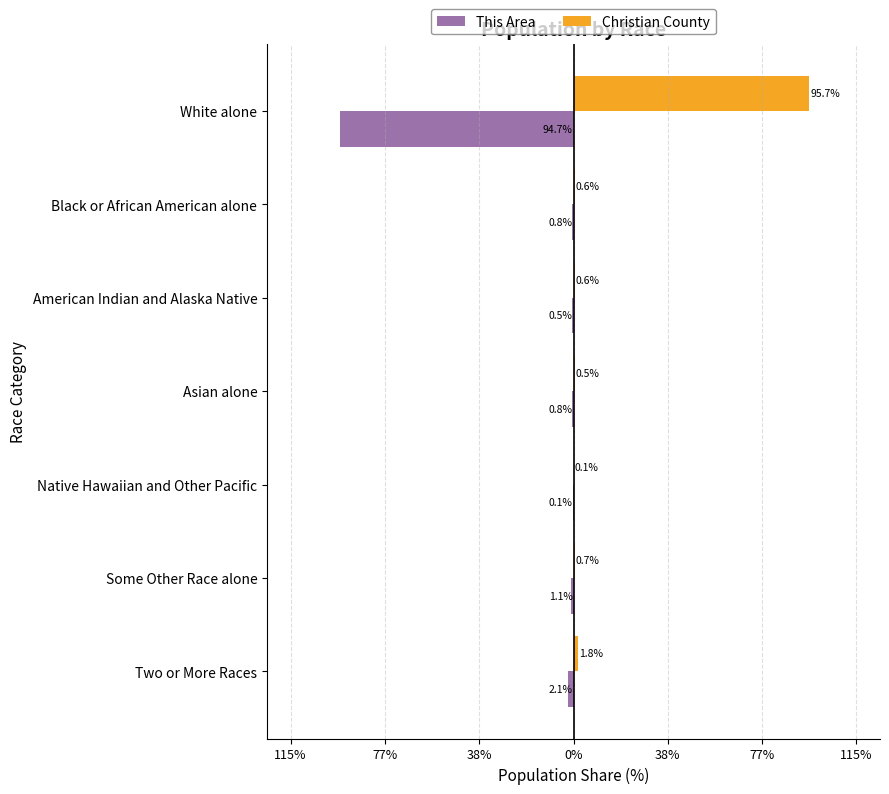

List the series in order of their peak value, highest first.

Christian County, This Area